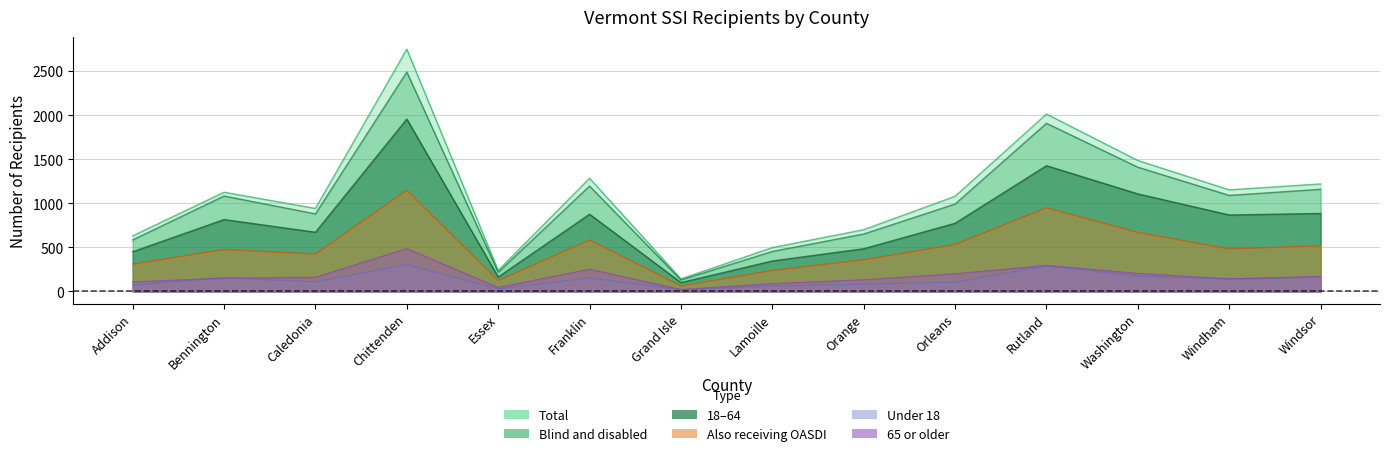

How many values in the 18-64 series exceed 816?

6